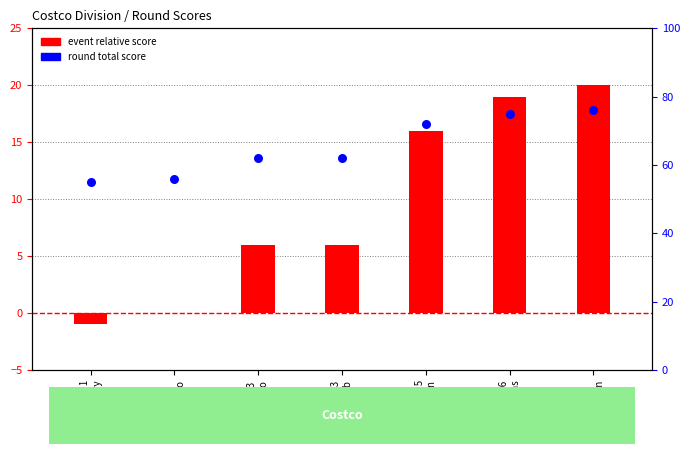

What is the total value across all series at Pos 1
Barry?

54